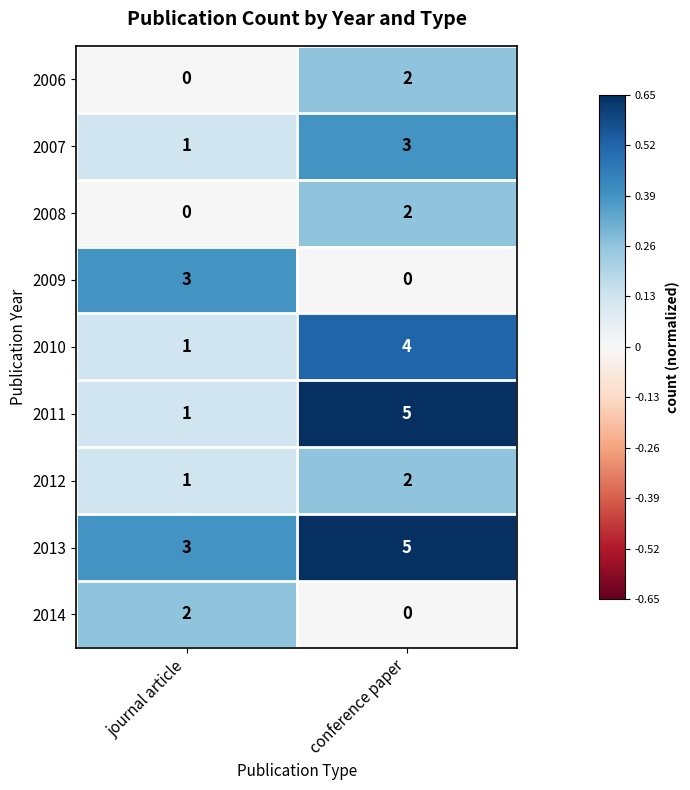

Reading right to left, extract all data points from this chart.

2006: 2	0
2007: 3	1
2008: 2	0
2009: 0	3
2010: 4	1
2011: 5	1
2012: 2	1
2013: 5	3
2014: 0	2